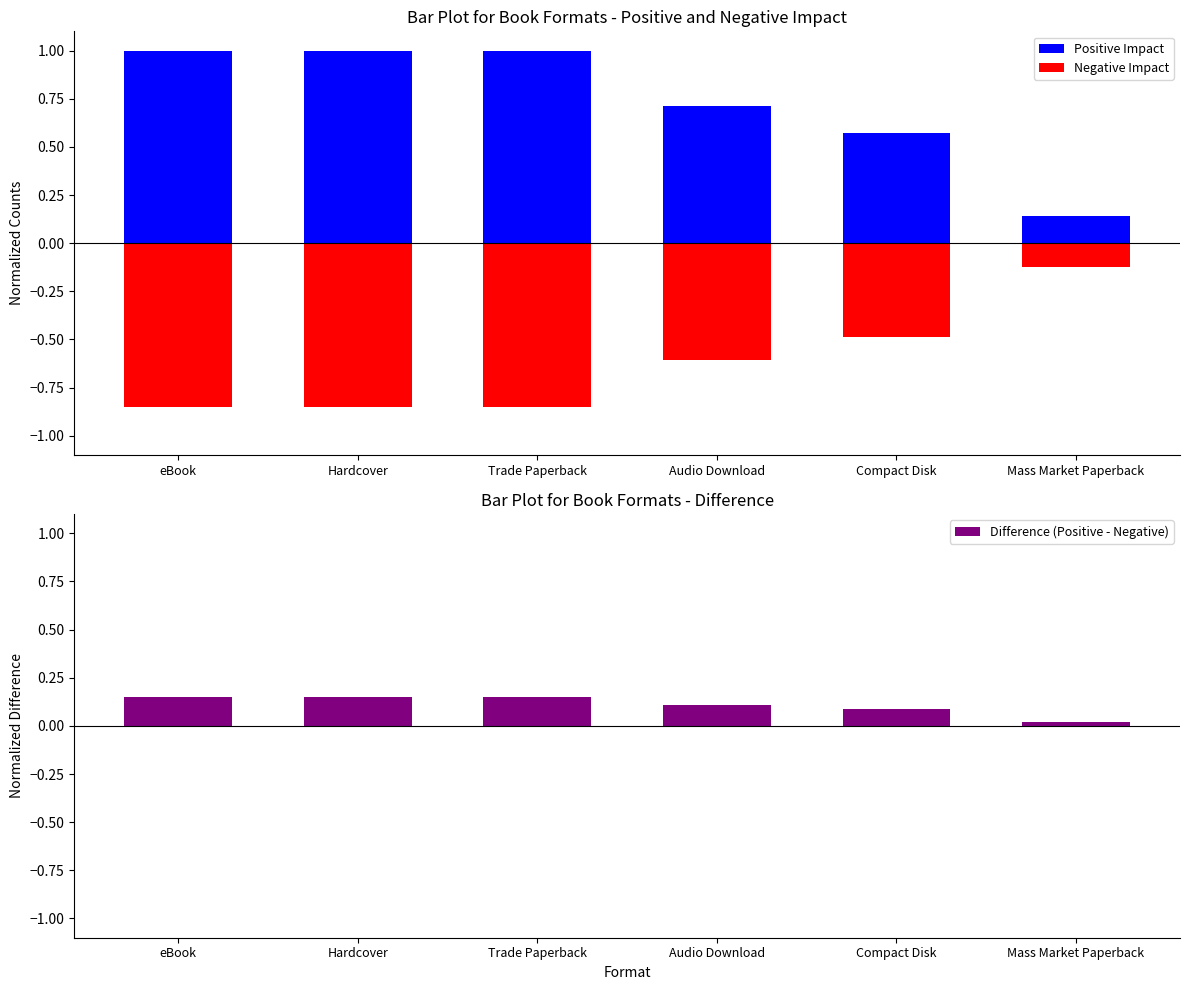

Reading left to right, list all the values displayed in this chart.

Positive Impact: 1.0	1.0	1.0	0.7	0.6	0.1
Negative Impact: -0.8	-0.8	-0.8	-0.6	-0.5	-0.1
Difference (Positive - Negative): 0.2	0.2	0.2	0.1	0.1	0.0